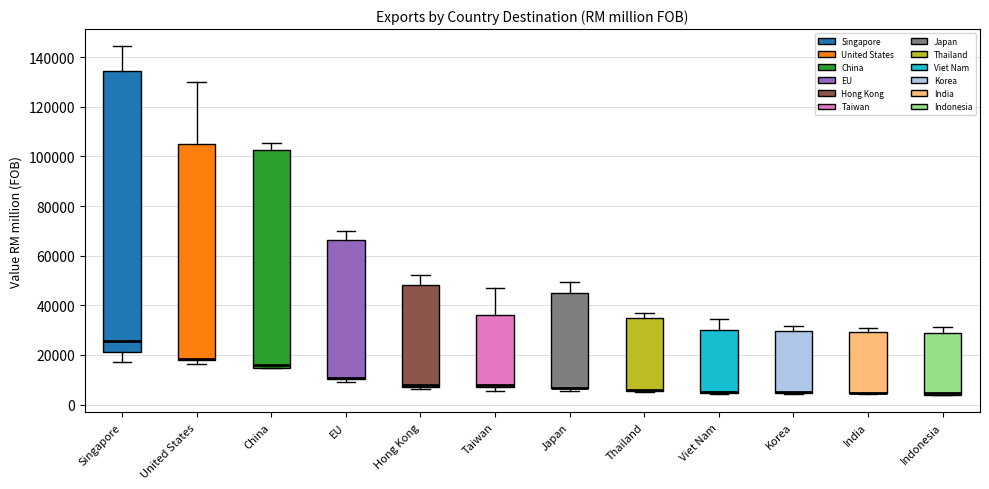

Where is the lower edge of the box for Hong Kong on the y-axis? The values are not printed on the chart, so give them approximately, as read against the axis.

8000